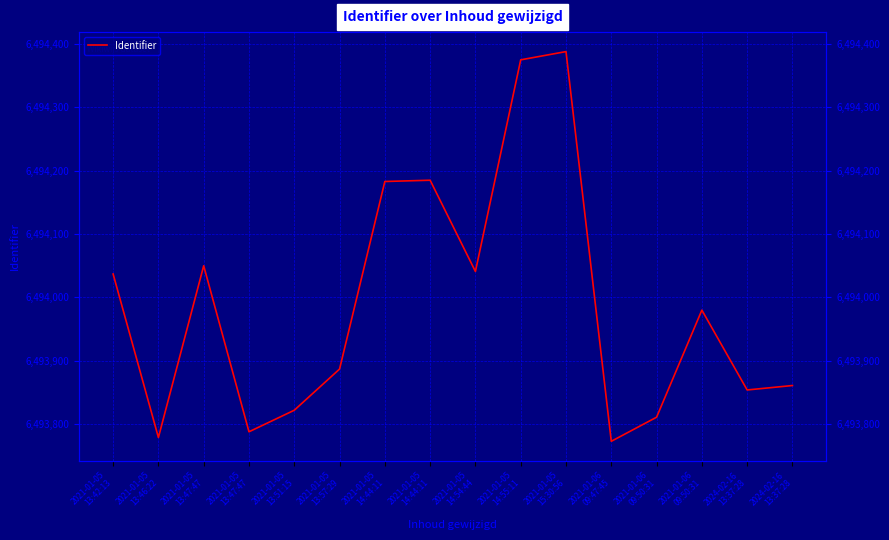

The value at 2021-01-05
14:55:11 is 6494375. True or false?

True